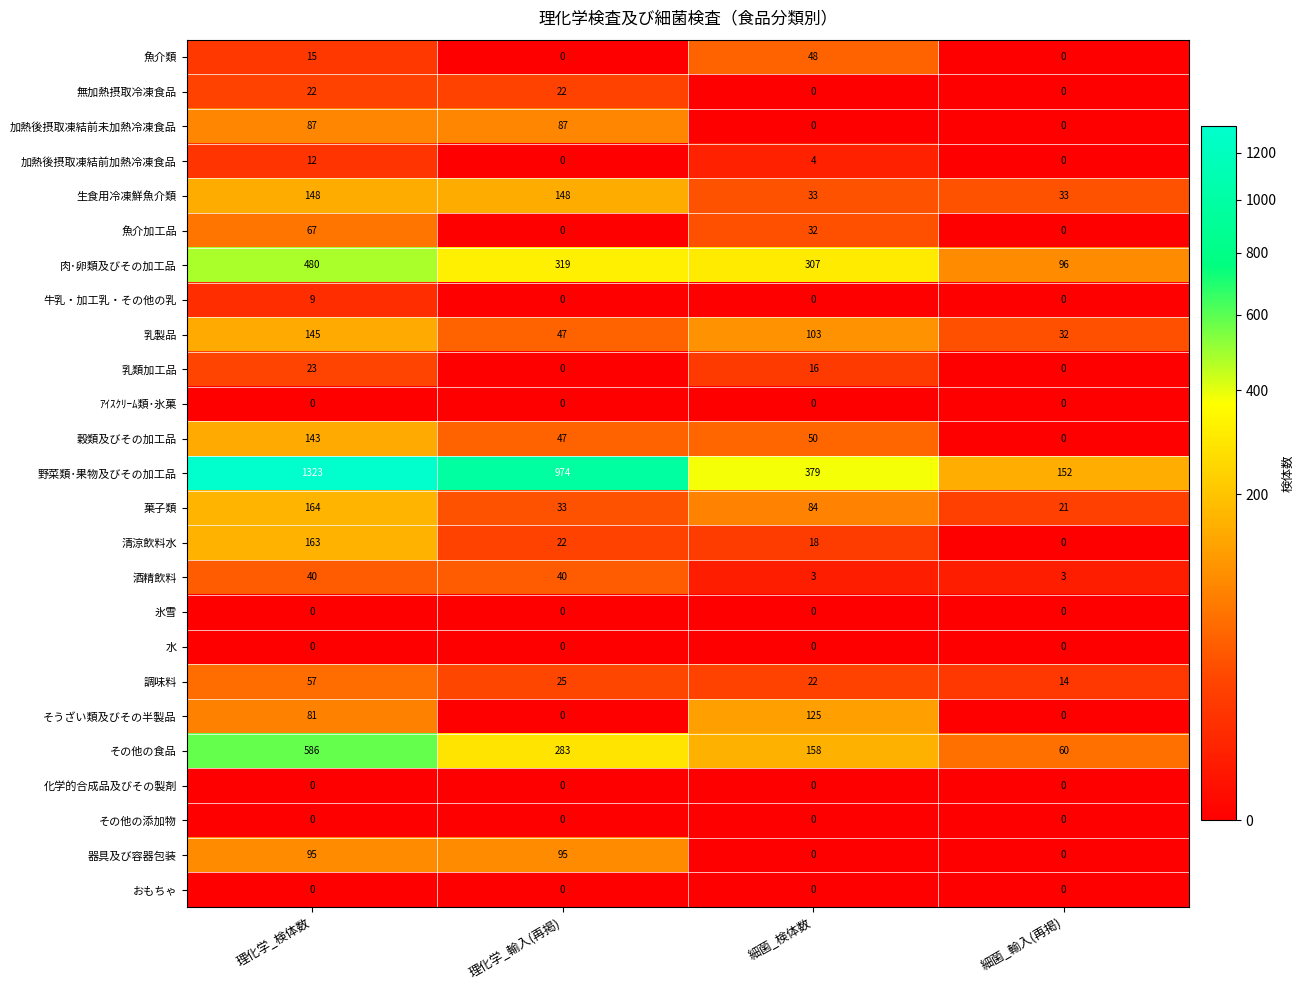

Where is 魚介加工品 nearest to the value 33?

細菌_検体数